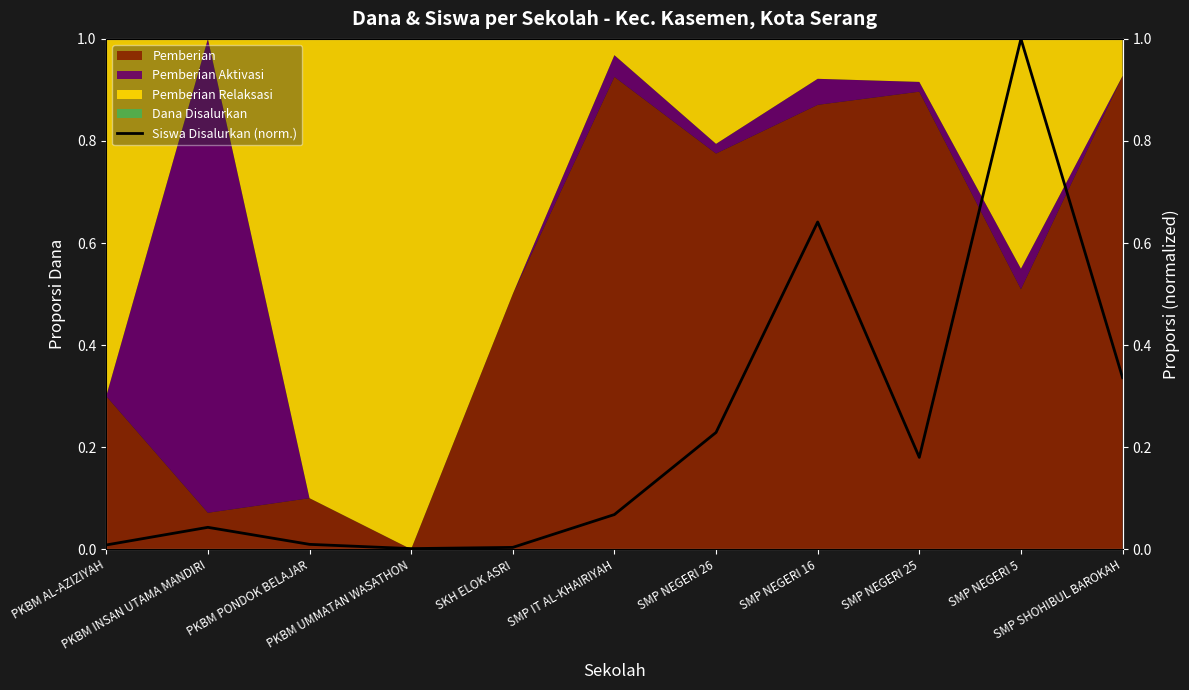

True or false: the data shows 0.0 at PKBM PONDOK BELAJAR.

True